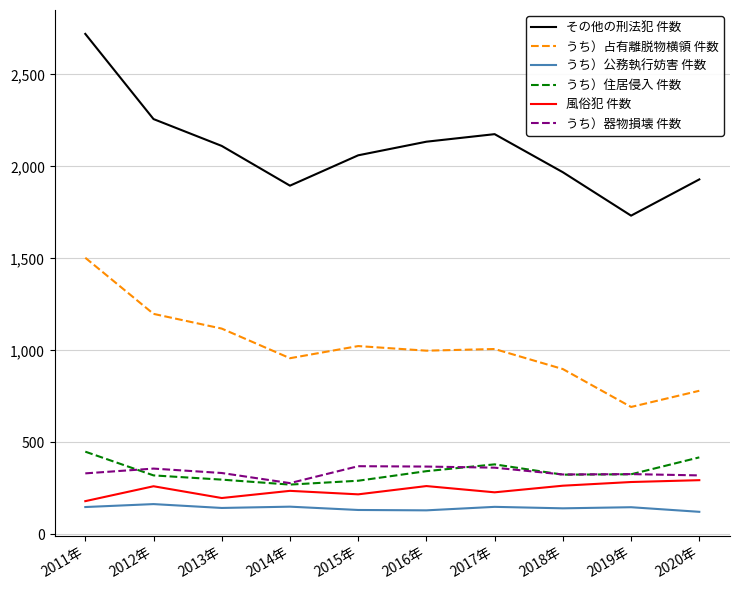

List the series in order of their peak value, lowest first.

うち）公務執行妨害 件数, 風俗犯 件数, うち）器物損壊 件数, うち）住居侵入 件数, うち）占有離脱物横領 件数, その他の刑法犯 件数